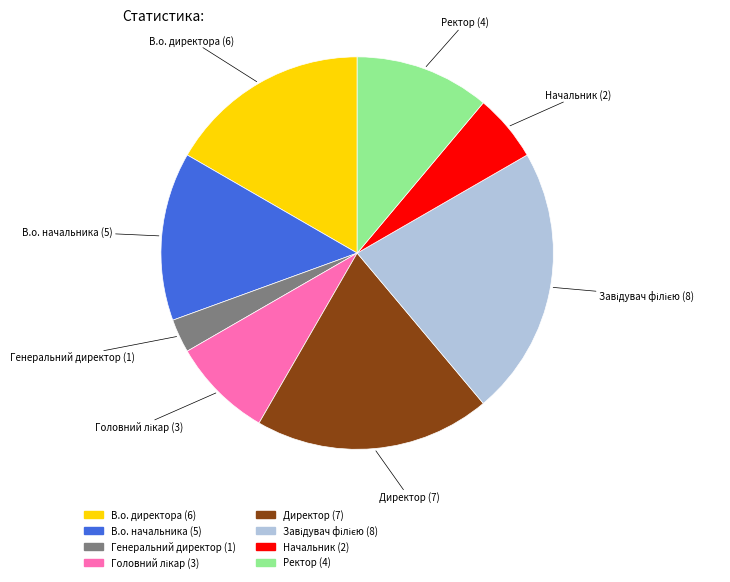

Does Генеральний директор represent more than half of the total?

No